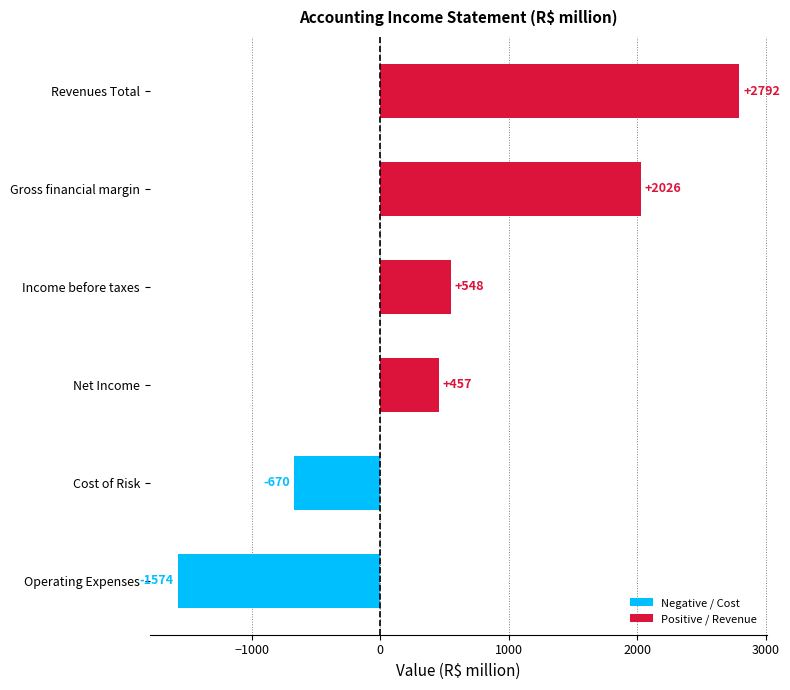

Between Income before taxes and Cost of Risk, which is larger?

Income before taxes